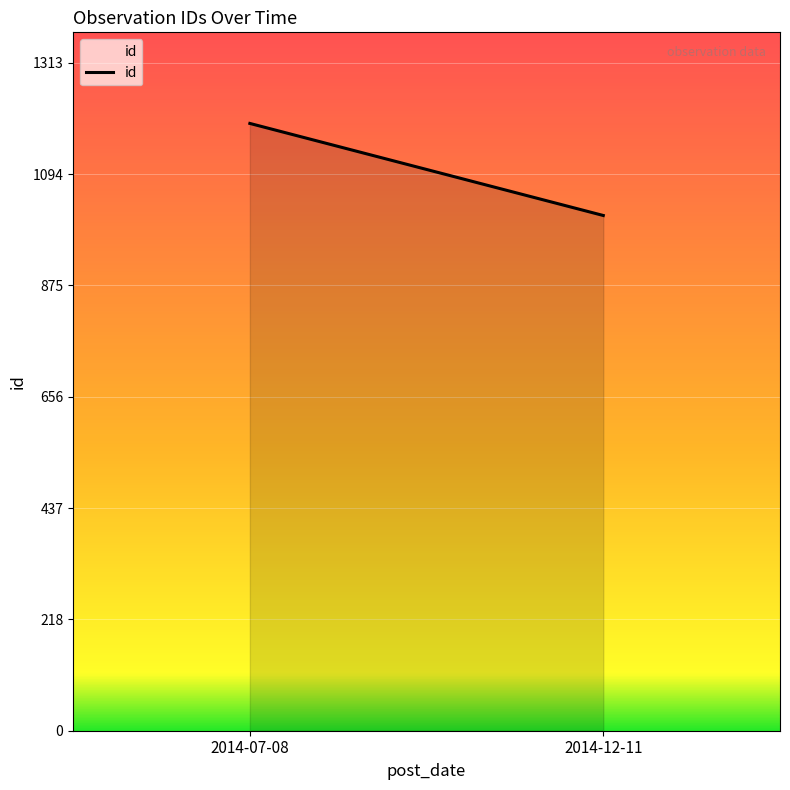

What value does the data have at 2014-07-08, to the nearest 10?

1190